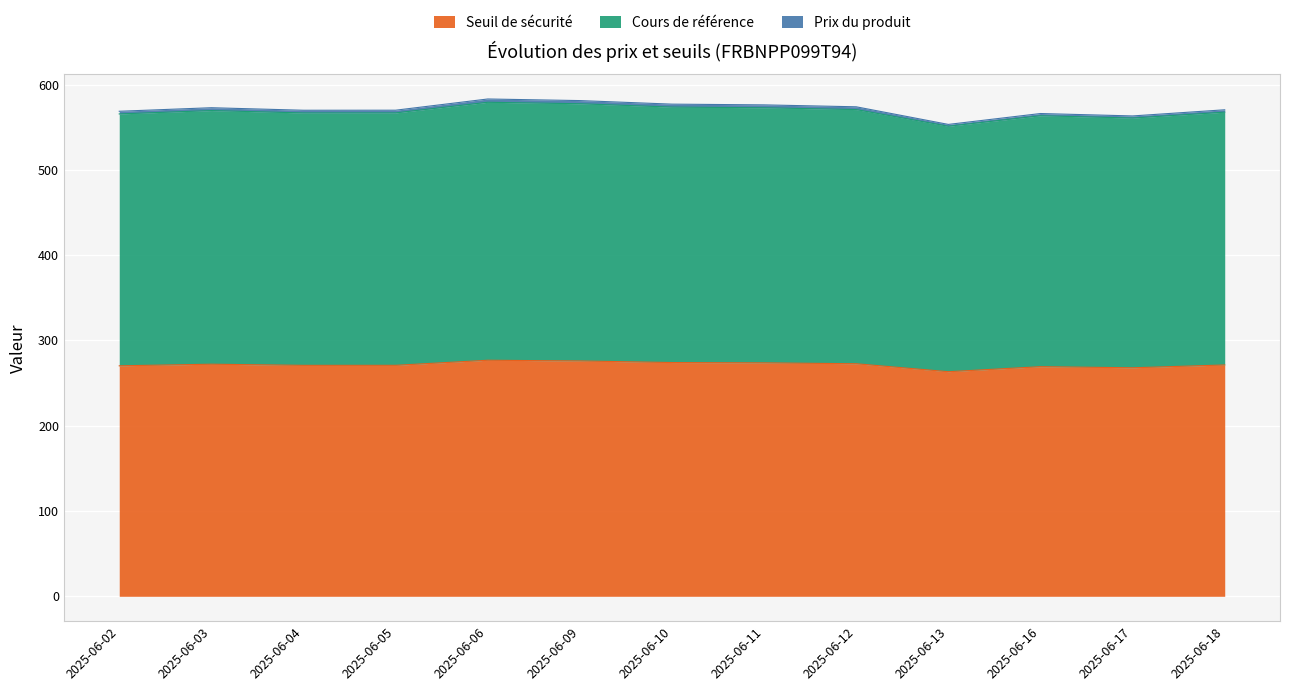

What is the total value across all series at 2025-06-10?

577.0